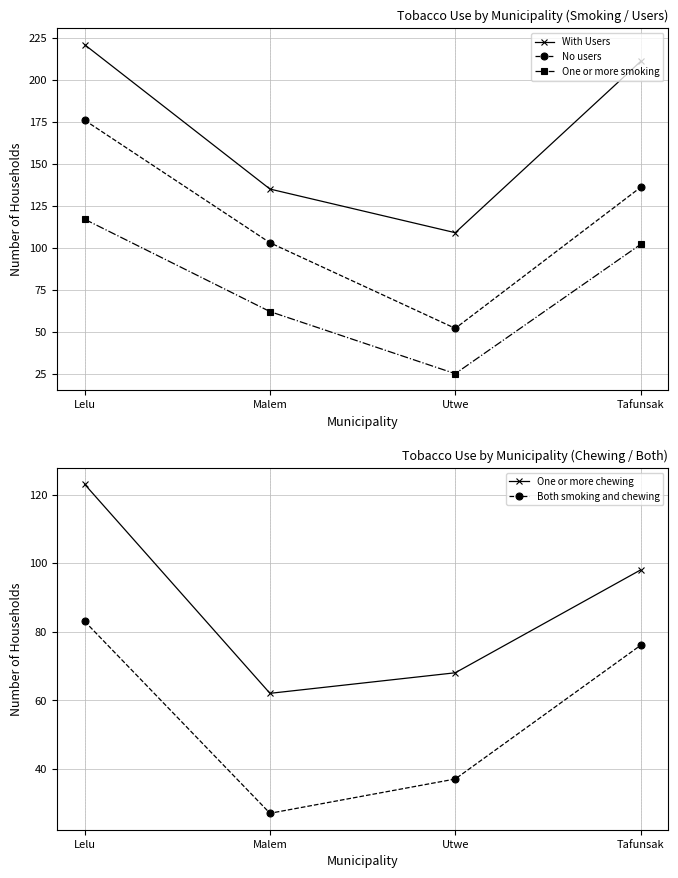

What position from the right is Utwe?

2